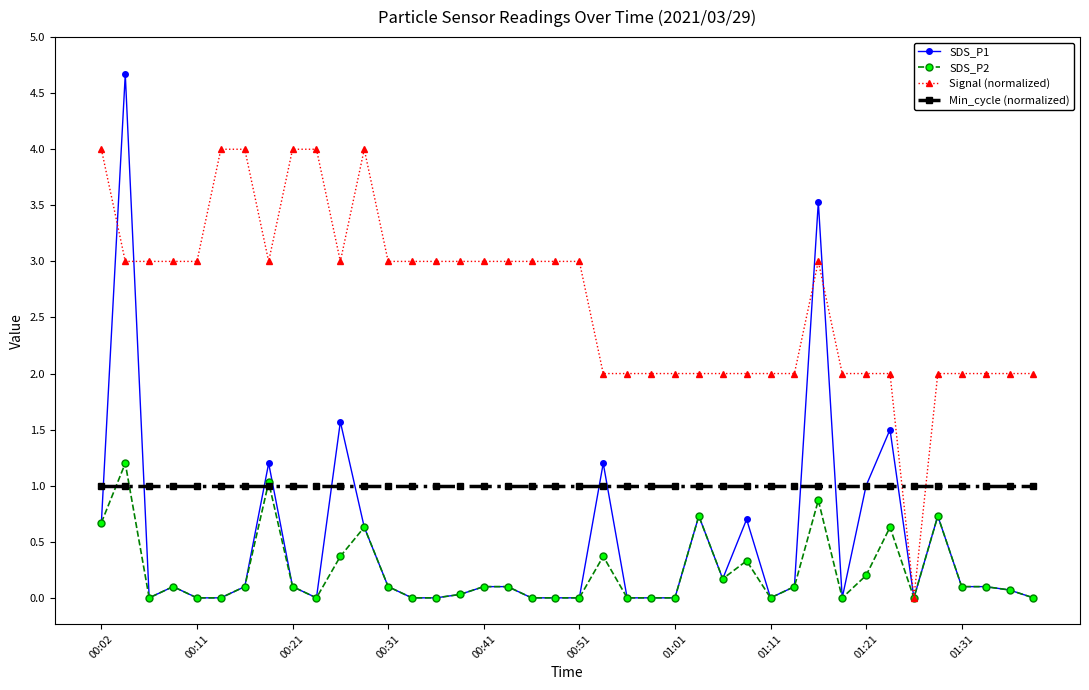

What is the greatest value displayed?

4.7